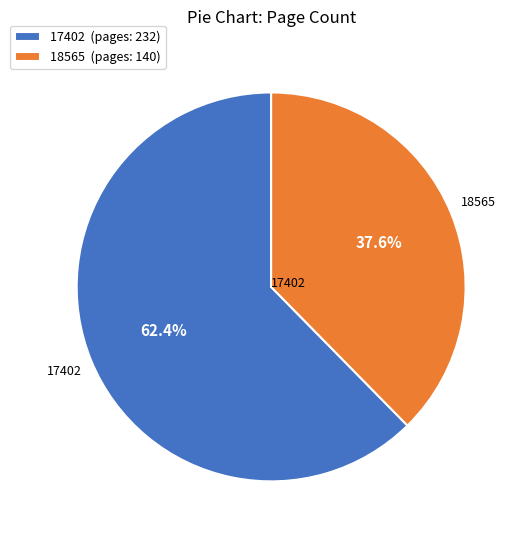

Between 17402 and 18565, which is larger?

17402